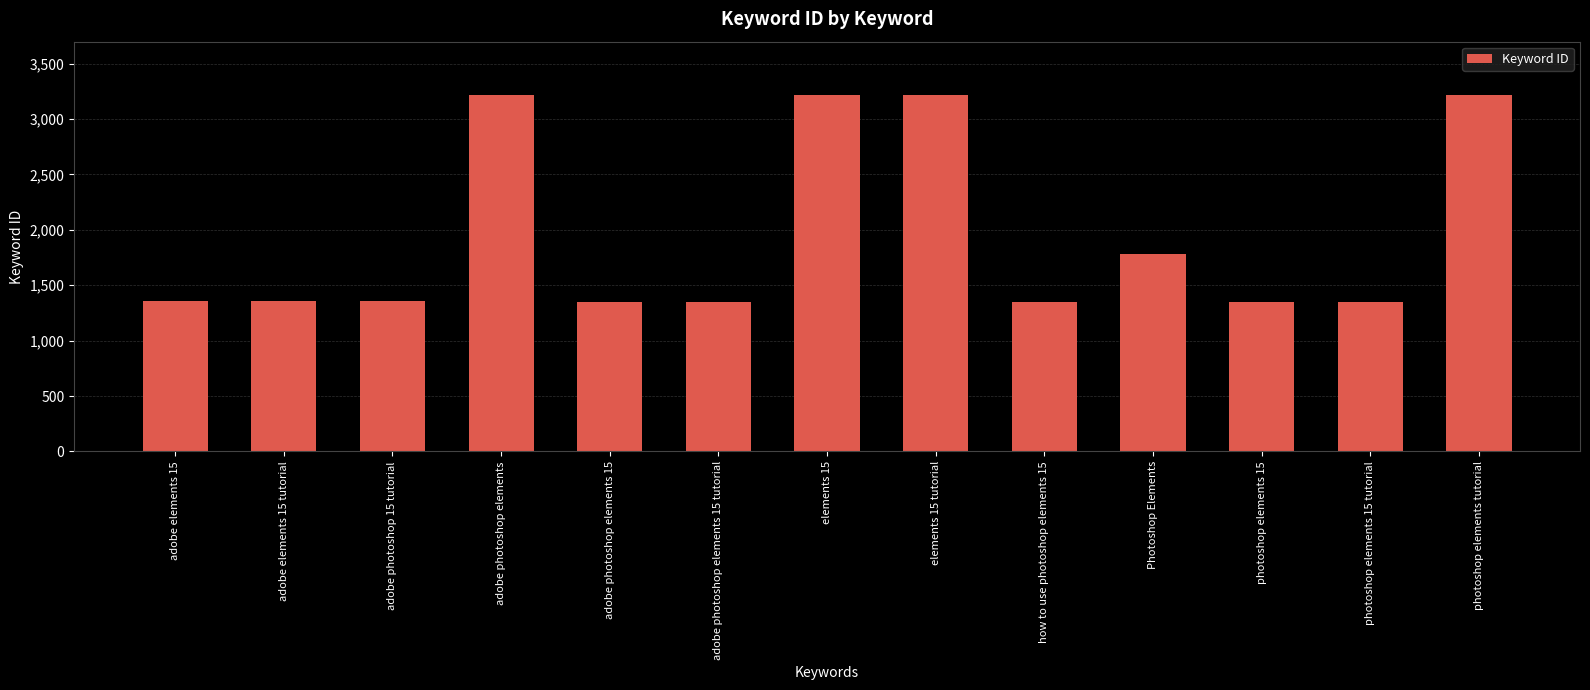

Does the chart contain any negative values?

No